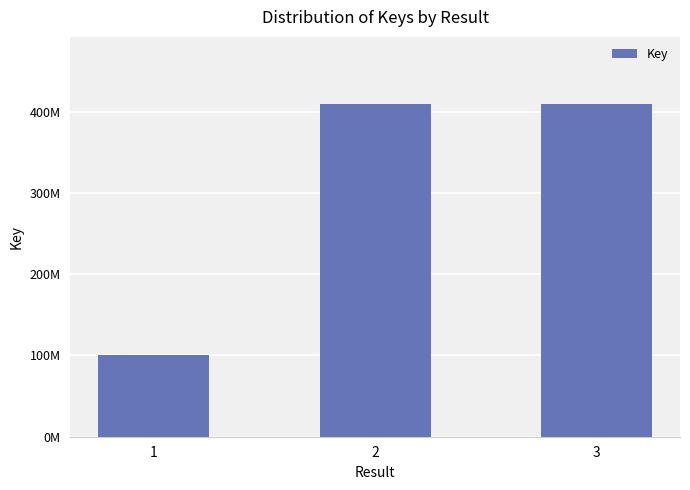

Does the chart contain stacked bars?

No